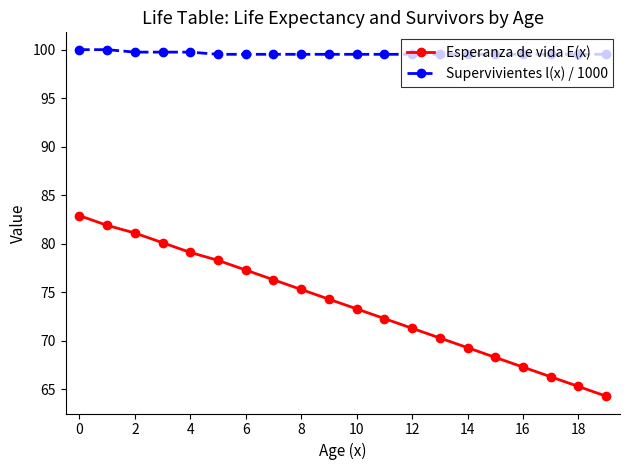

List the series in order of their overall mean, highest first.

Supervivientes l(x) / 1000, Esperanza de vida E(x)